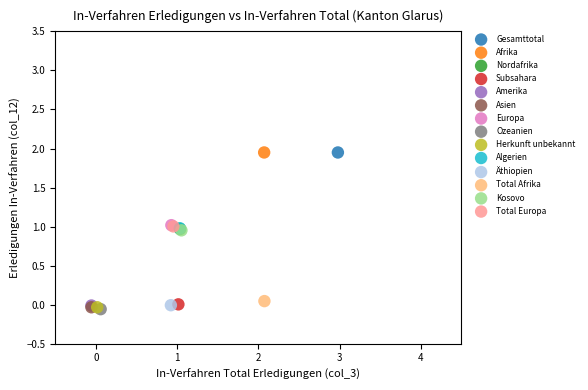

What are all the series names shown in the legend?

Gesamttotal, Afrika, Nordafrika, Subsahara, Amerika, Asien, Europa, Ozeanien, Herkunft unbekannt, Algerien, Äthiopien, Total Afrika, Kosovo, Total Europa